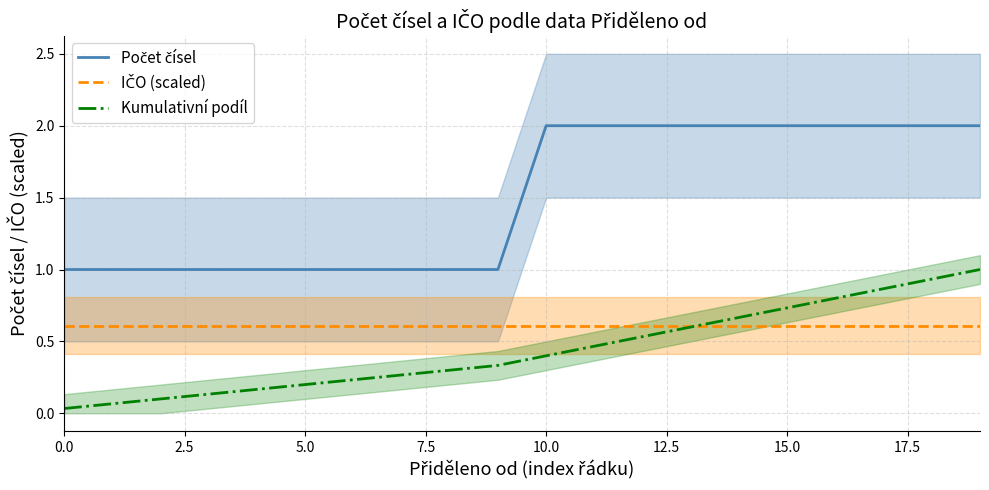

What position from the left is 14?

15